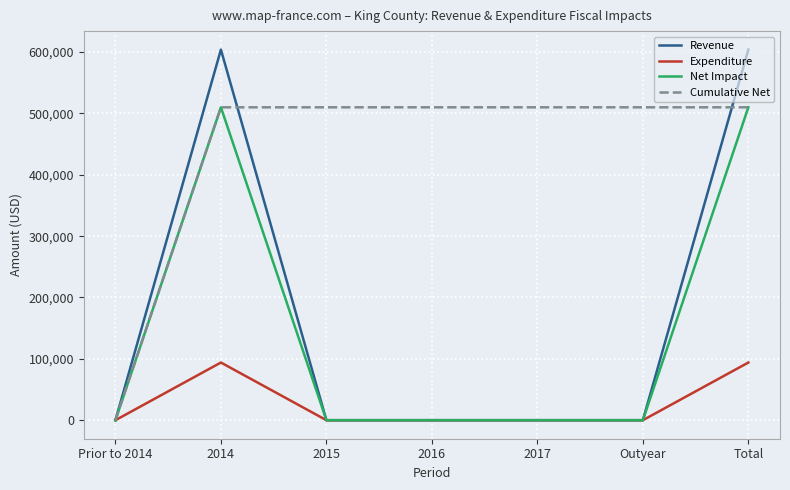

What is the maximum value for Cumulative Net?

510000